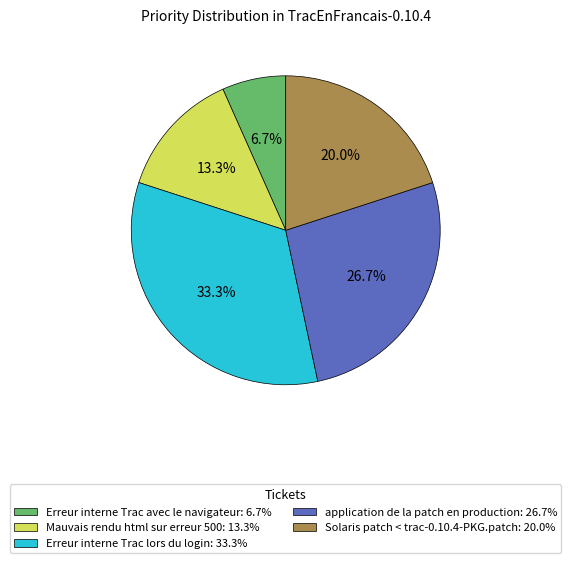

How many segments does this pie chart have?

5